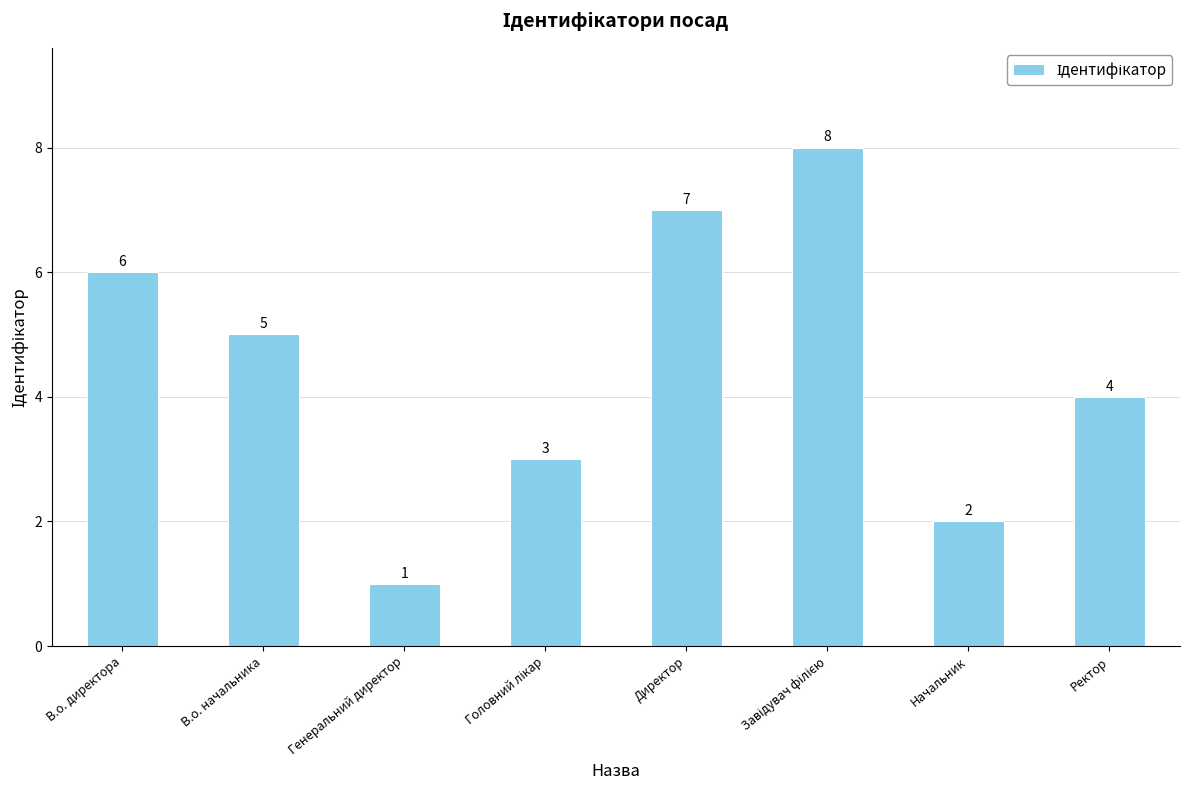

Which has a higher value, Начальник or В.о. начальника?

В.о. начальника